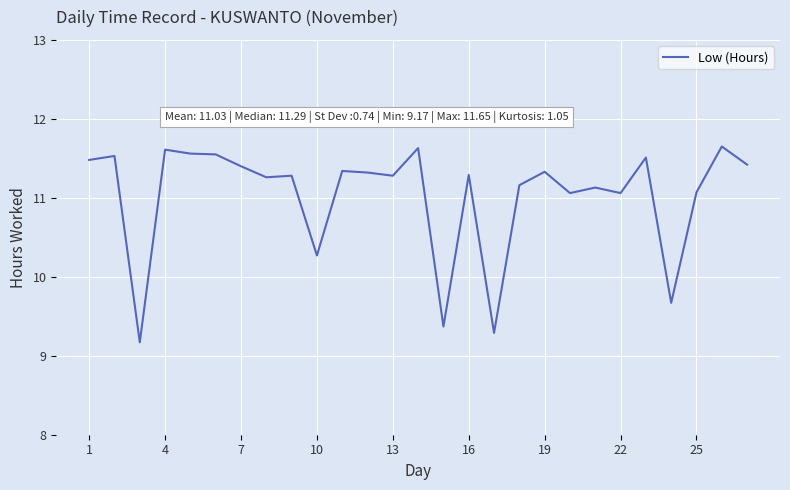

How many categories are shown in the chart?

27